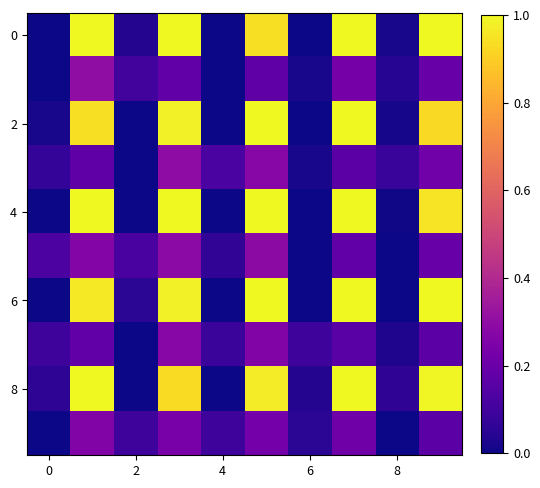

What is the maximum value shown in the chart?

1.0